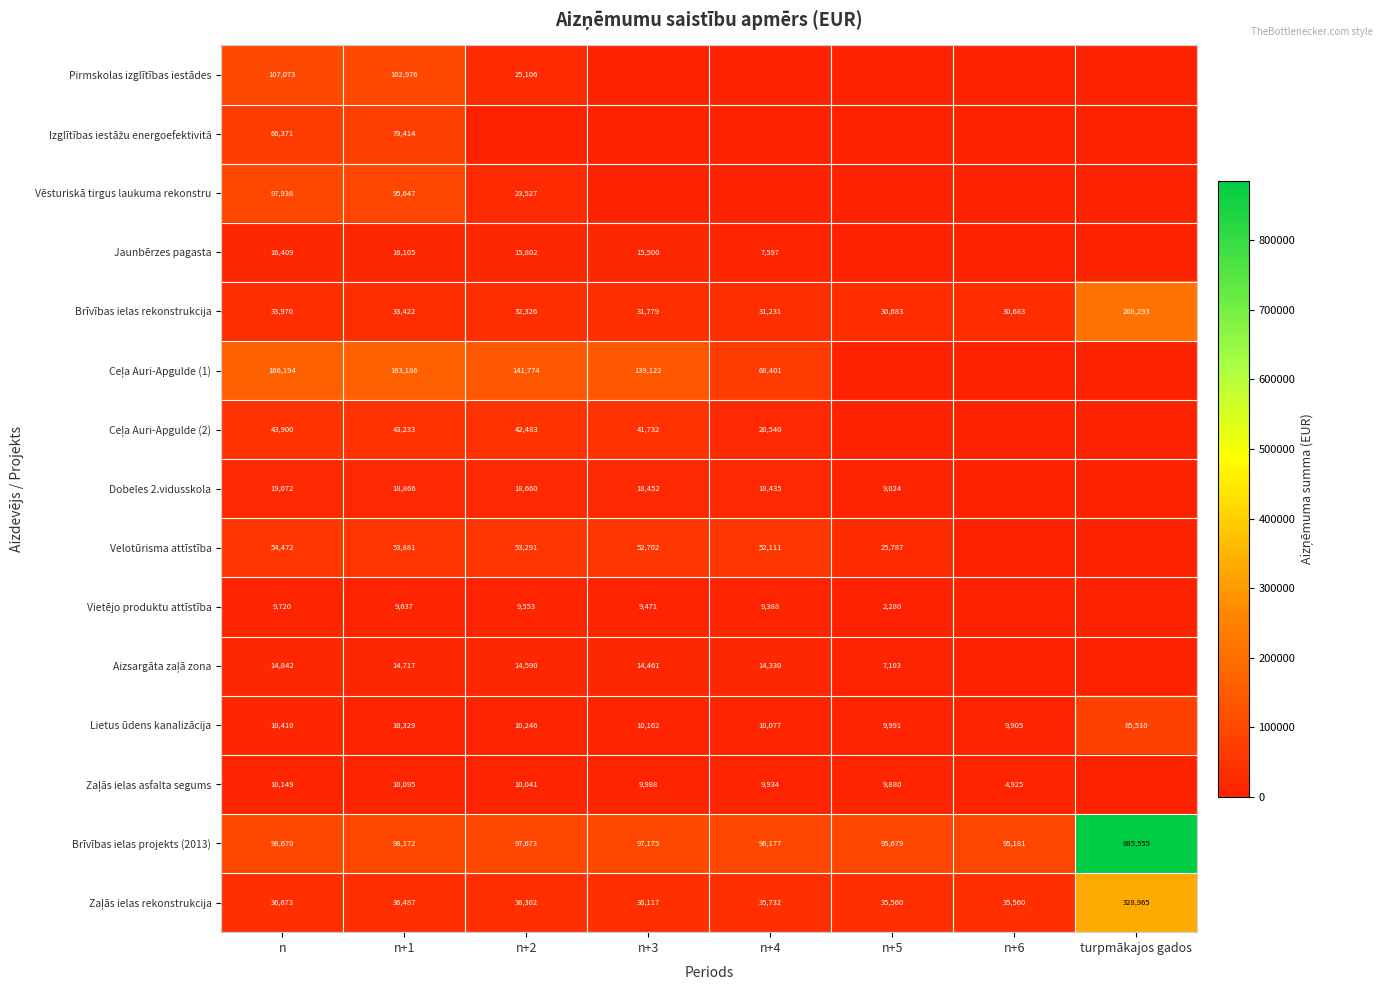

What is the difference between the Lietus ūdens kanalizācija values at n+2 and n+3?

84